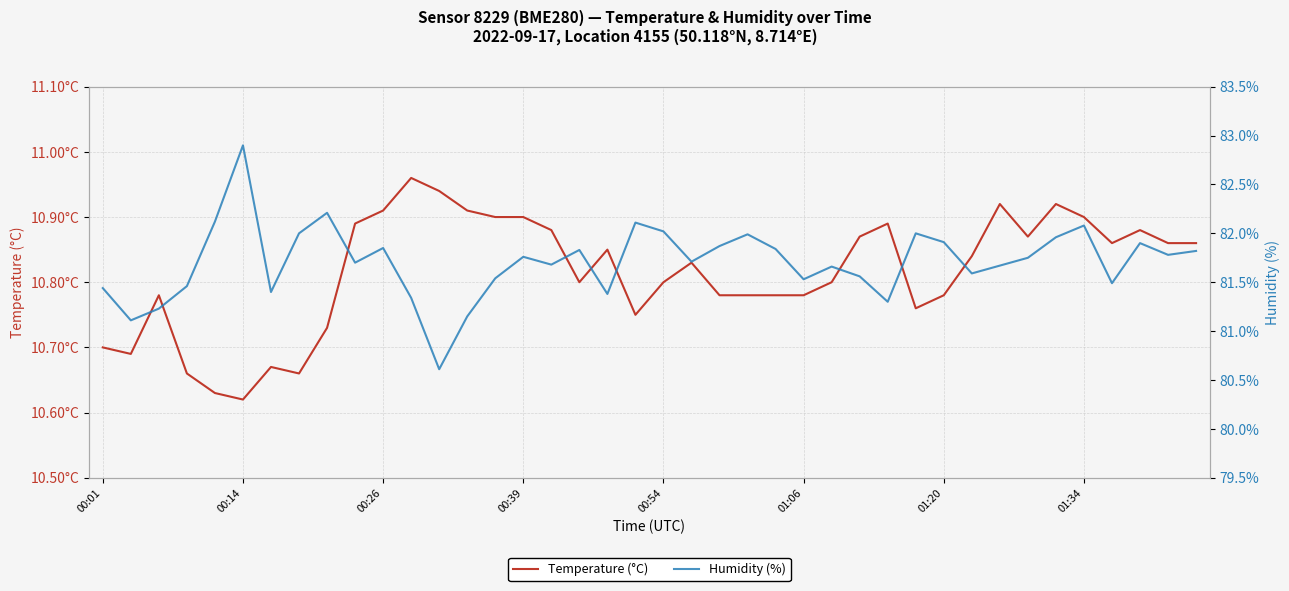

True or false: Humidity (%) has more than 0 interior local peaks.

True